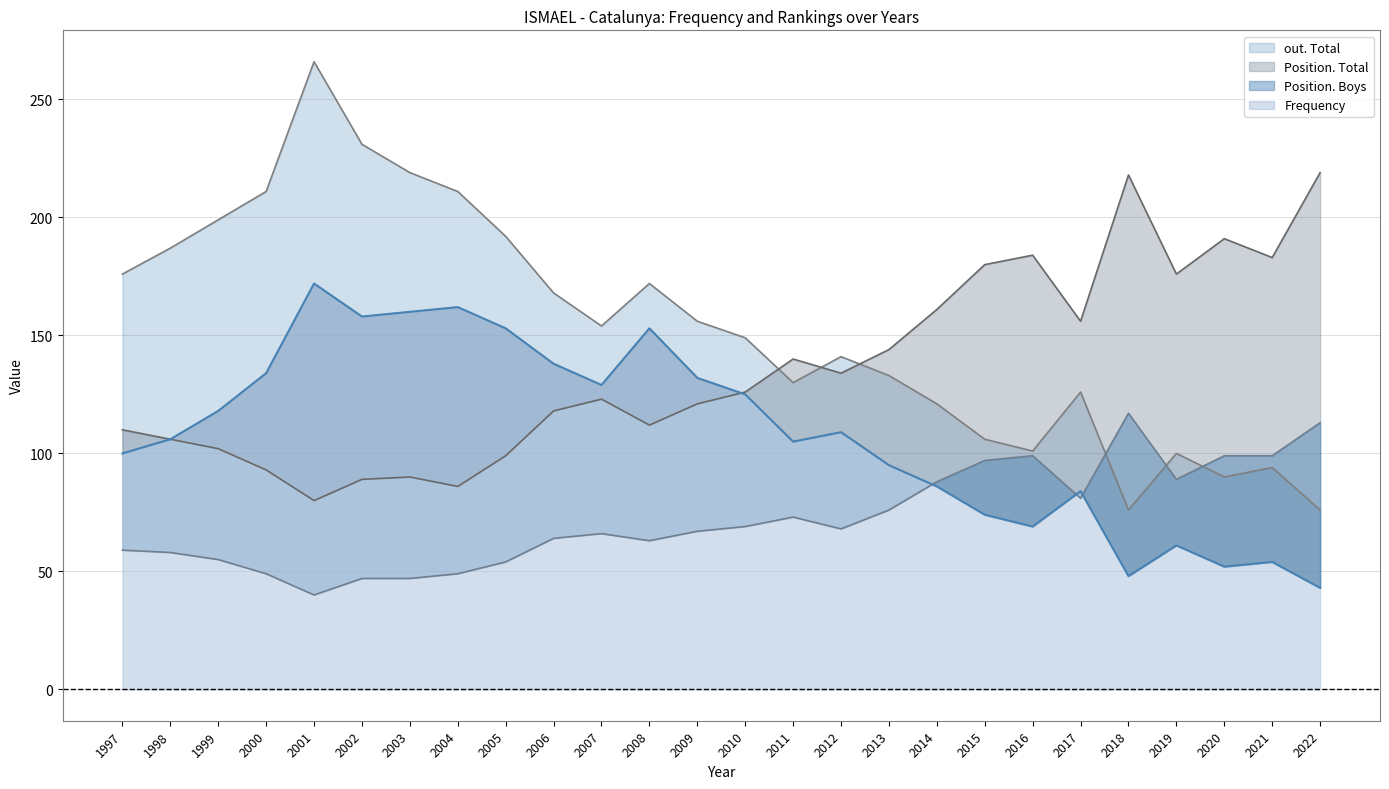

Reading left to right, what are all the values shown in this chart?

Frequency: 100	106	118	134	172	158	160	162	153	138	129	153	132	125	105	109	95	86	74	69	84	48	61	52	54	43
Position. Total: 110	106	102	93	80	89	90	86	99	118	123	112	121	126	140	134	144	161	180	184	156	218	176	191	183	219
Position. Boys: 59	58	55	49	40	47	47	49	54	64	66	63	67	69	73	68	76	88	97	99	81	117	89	99	99	113
out. Total: 176	187	199	211	266	231	219	211	192	168	154	172	156	149	130	141	133	121	106	101	126	76	100	90	94	76